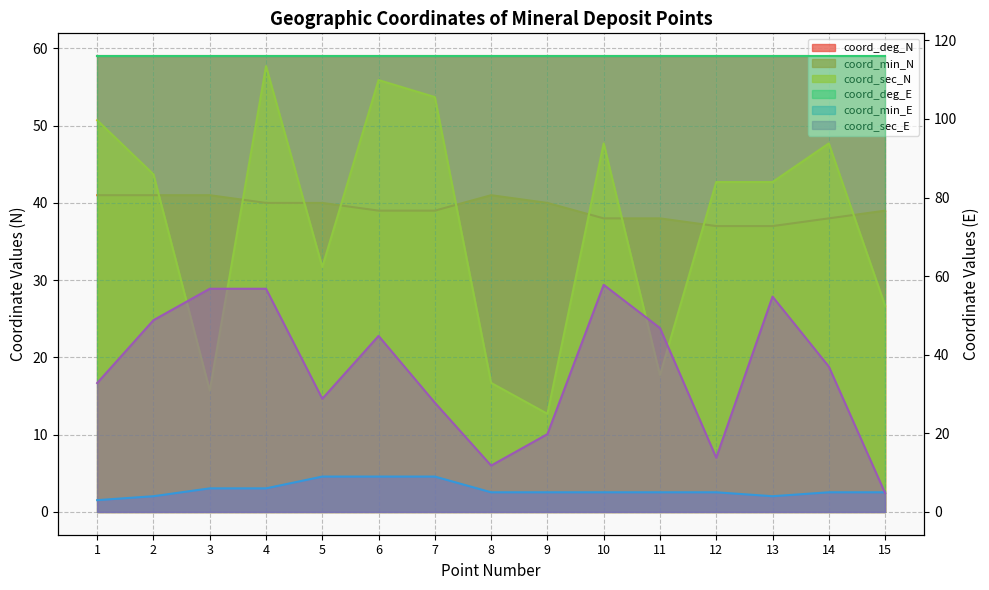

How many interior local valleys does the coord_min_E series have?

1